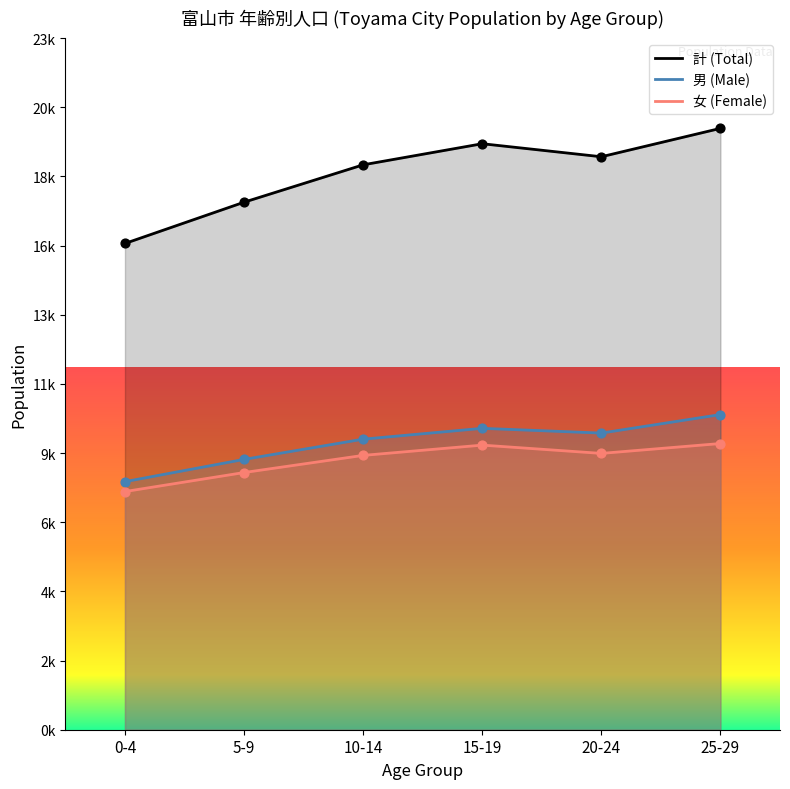

Which series has the largest total across all categories?

計 (Total)